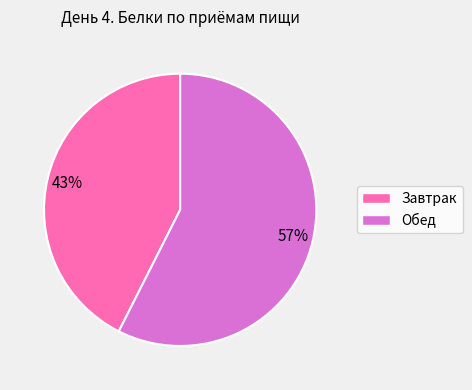

Which slice represents more than half of the pie?

Обед